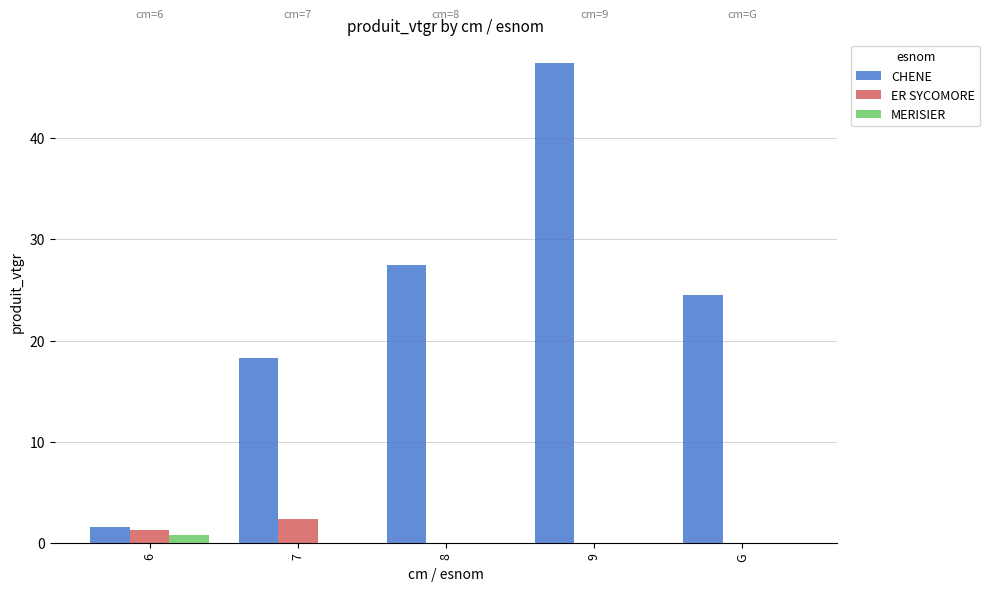

Which label corresponds to the largest value in the chart?

9